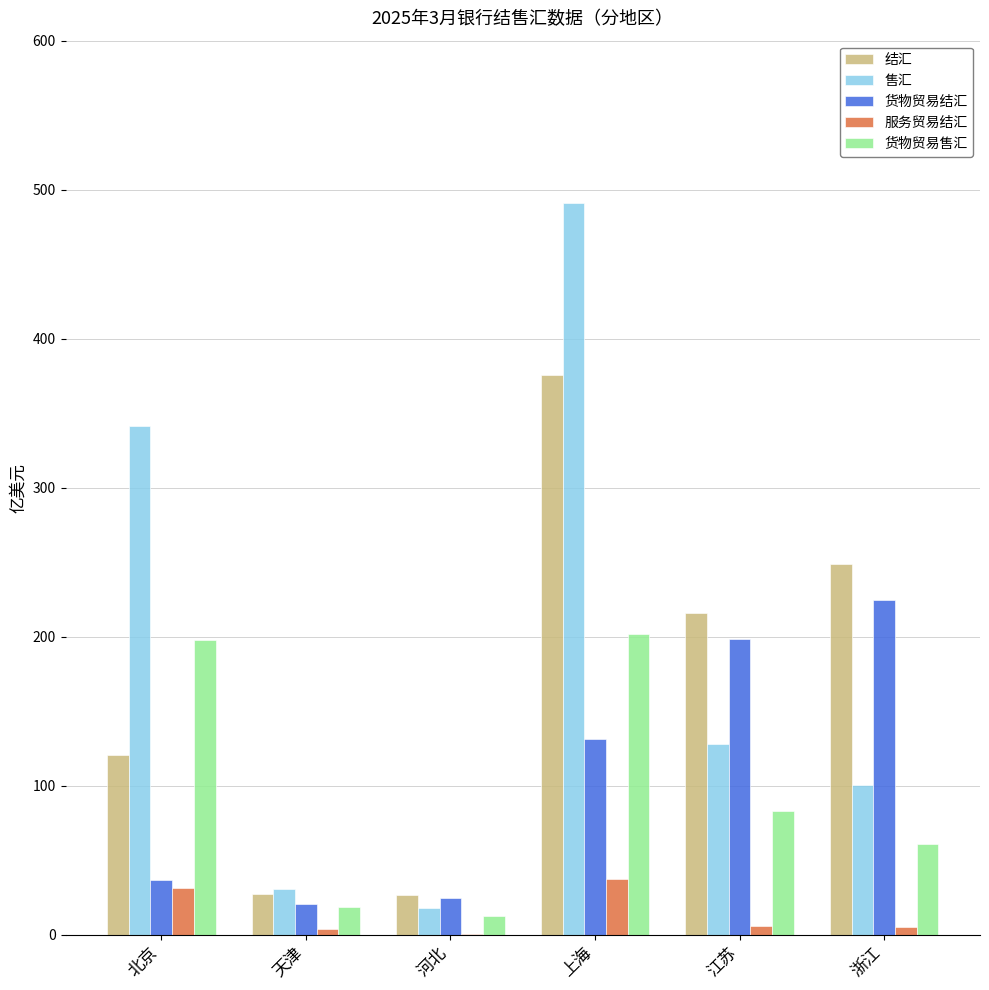

At which category is the sum across all series the highest?

上海